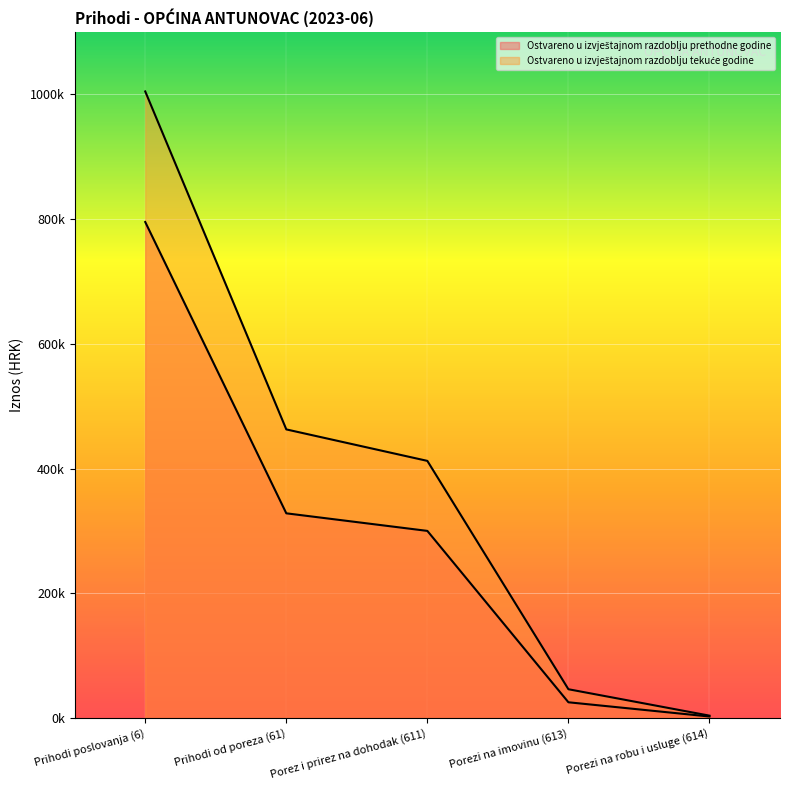

Reading right to left, extract all data points from this chart.

Ostvareno u izvještajnom razdoblju prethodne godine: 2672.9	25510.2	300299.0	328482.0	795547.9
Ostvareno u izvještajnom razdoblju tekuće godine: 4064.4	46416.1	412549.0	463029.5	1004899.2